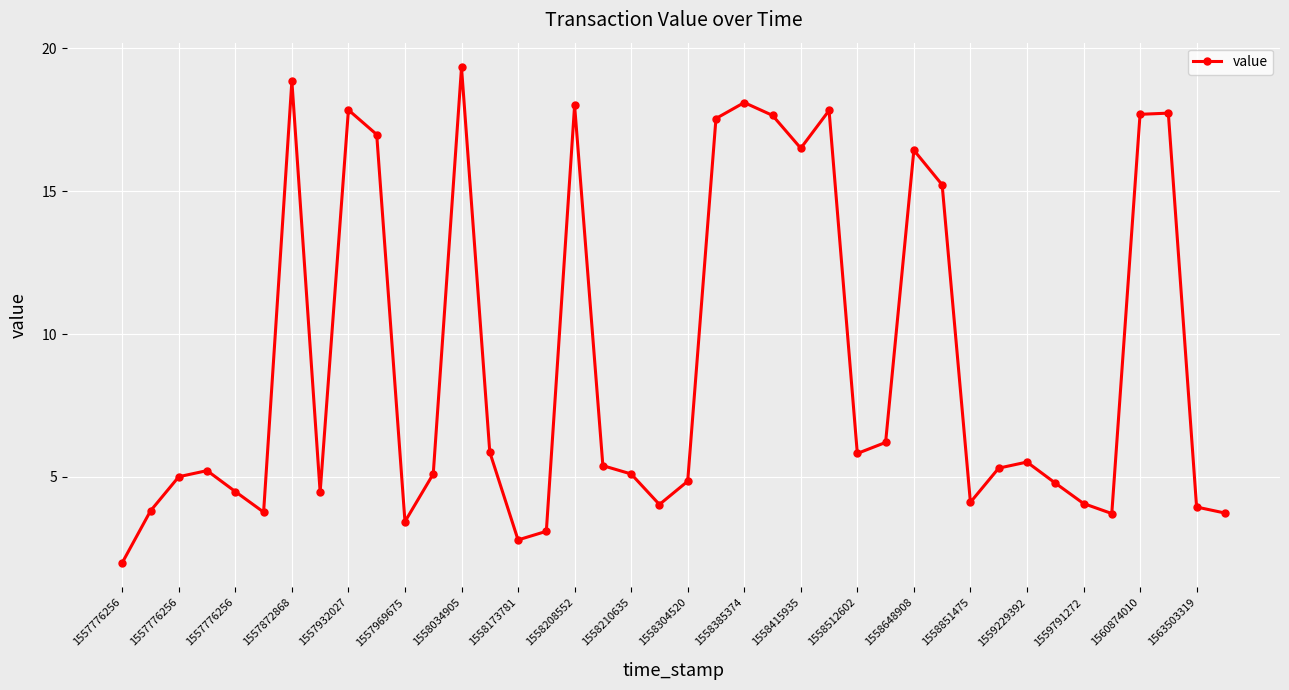

What is the smallest value displayed?

2.0